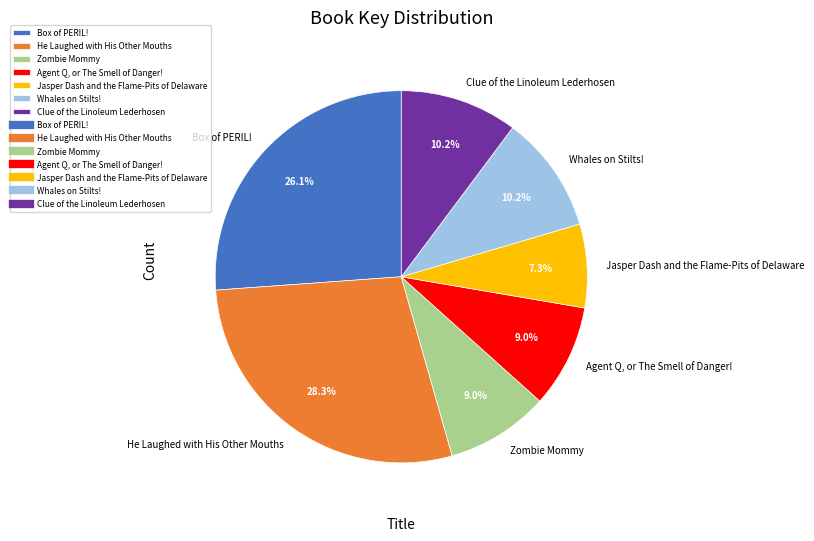

Is it true that Jasper Dash and the Flame-Pits of Delaware is 7% of the pie?

True